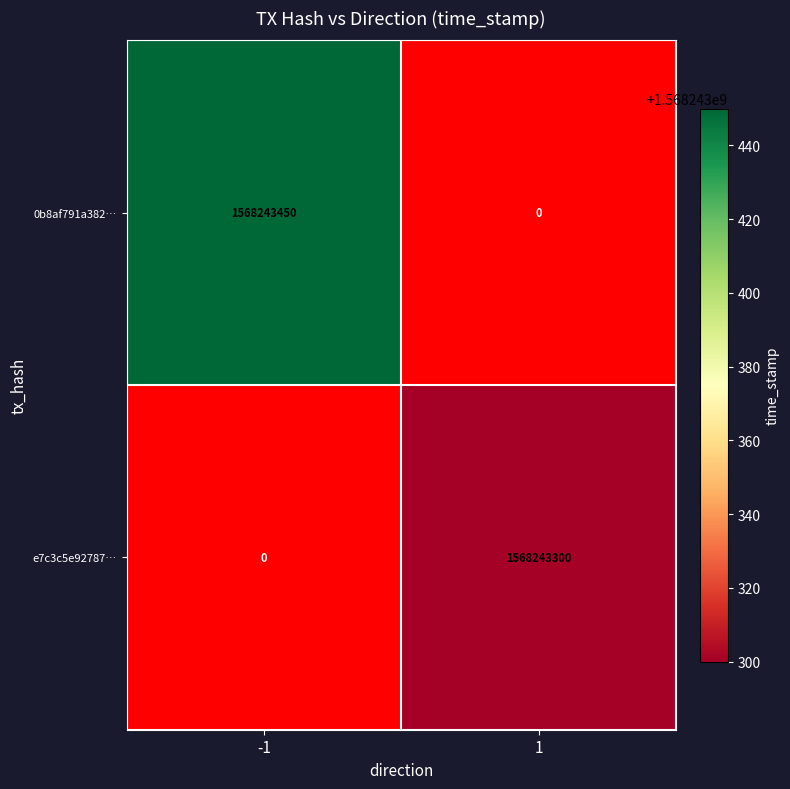

What is the difference between the 0b8af791a382… values at -1 and 1?

1568243450